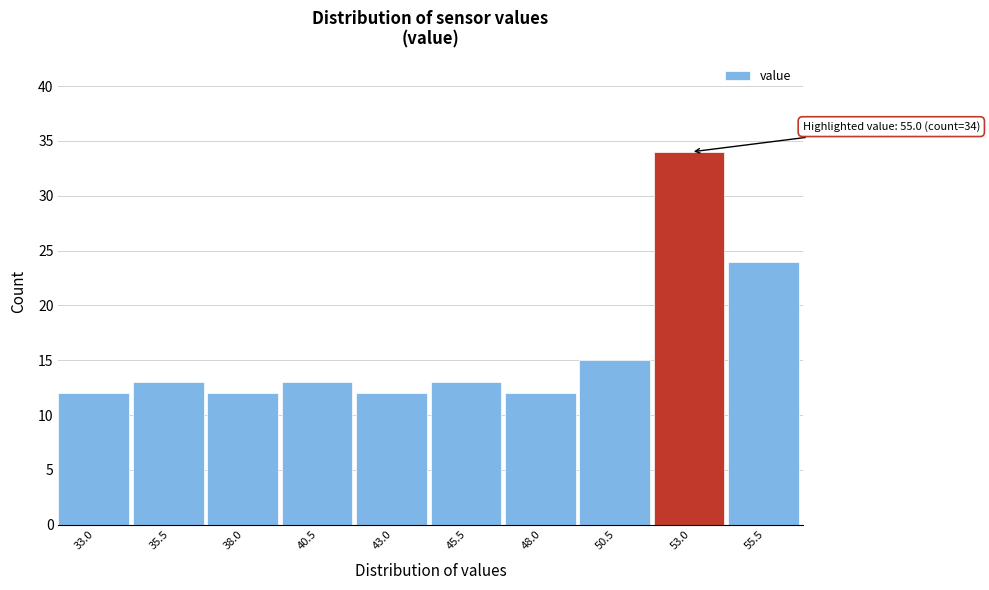

Reading left to right, extract all data points from this chart.

33.0=12	35.5=13	38.0=12	40.5=13	43.0=12	45.5=13	48.0=12	50.5=15	53.0=34	55.5=24